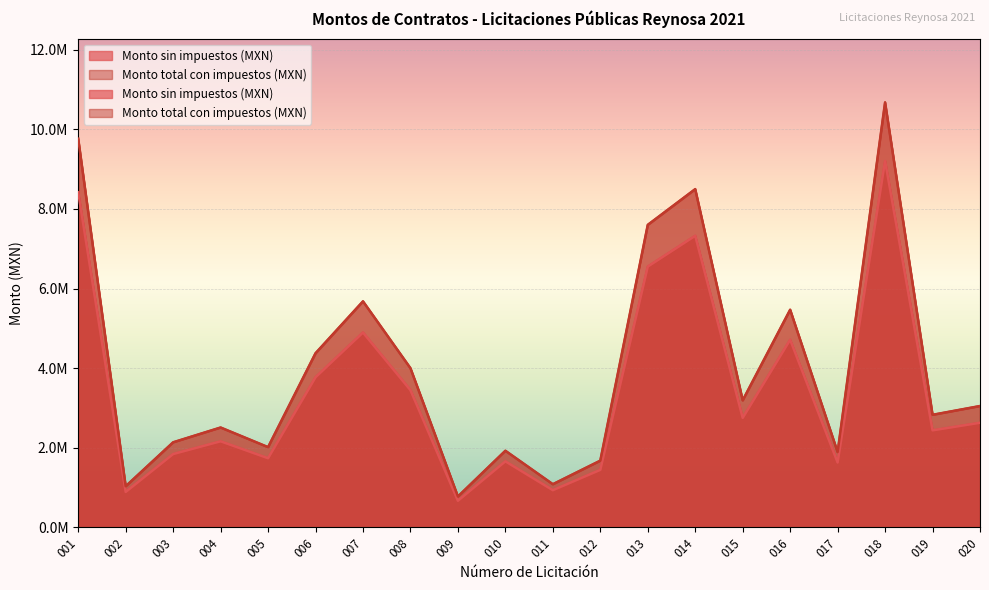

At which label does Monto sin impuestos (MXN) reach its peak?

018